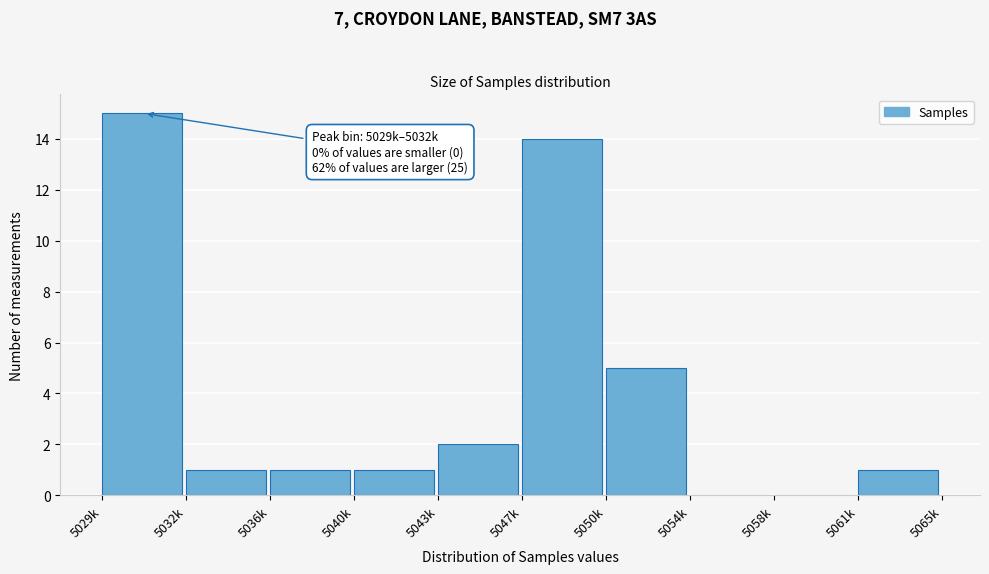

Reading left to right, transcribe all the data shown in this chart.

5029k=15	5032k=1	5036k=1	5040k=1	5043k=2	5047k=14	5050k=5	5054k=0	5058k=0	5061k=1